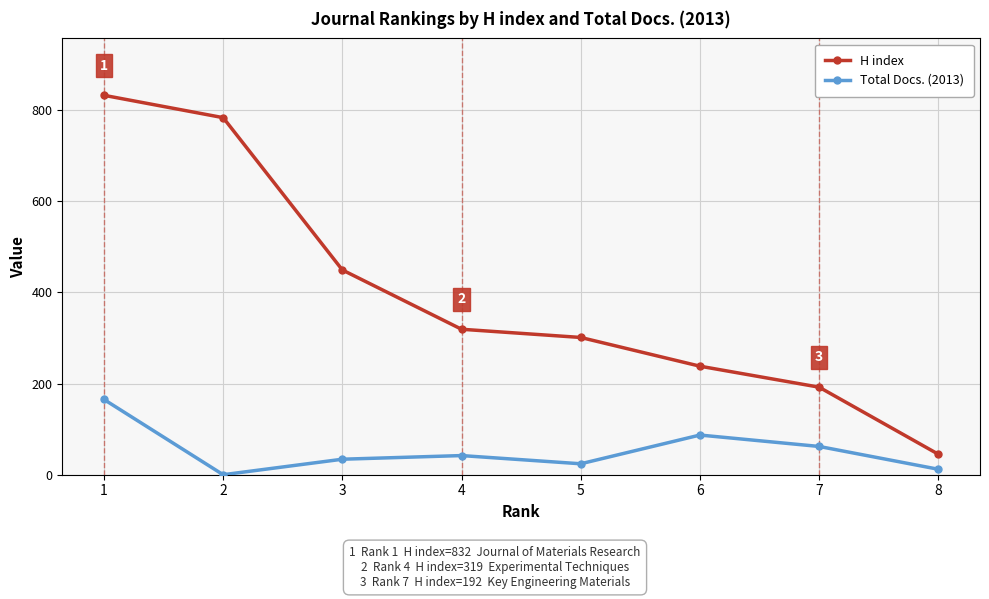

What is the sum of the Total Docs. (2013) values at 1 and 7?

227